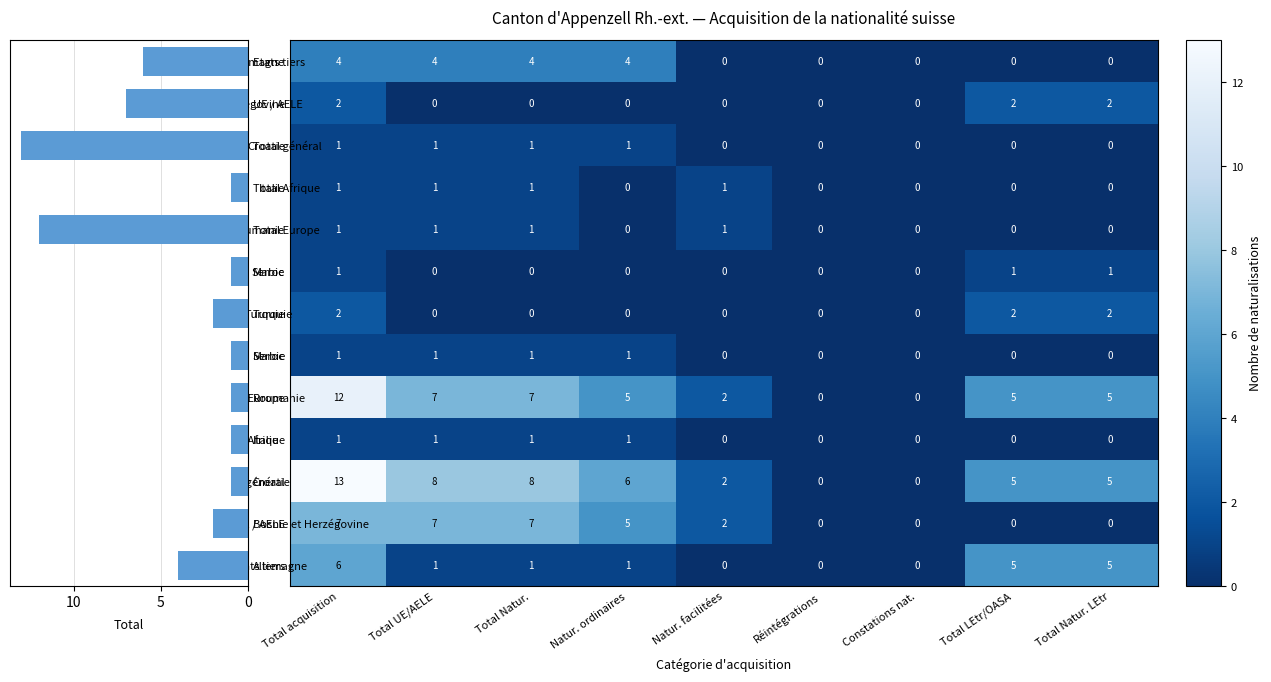

Which label corresponds to the smallest value in the chart?

Natur. facilitées